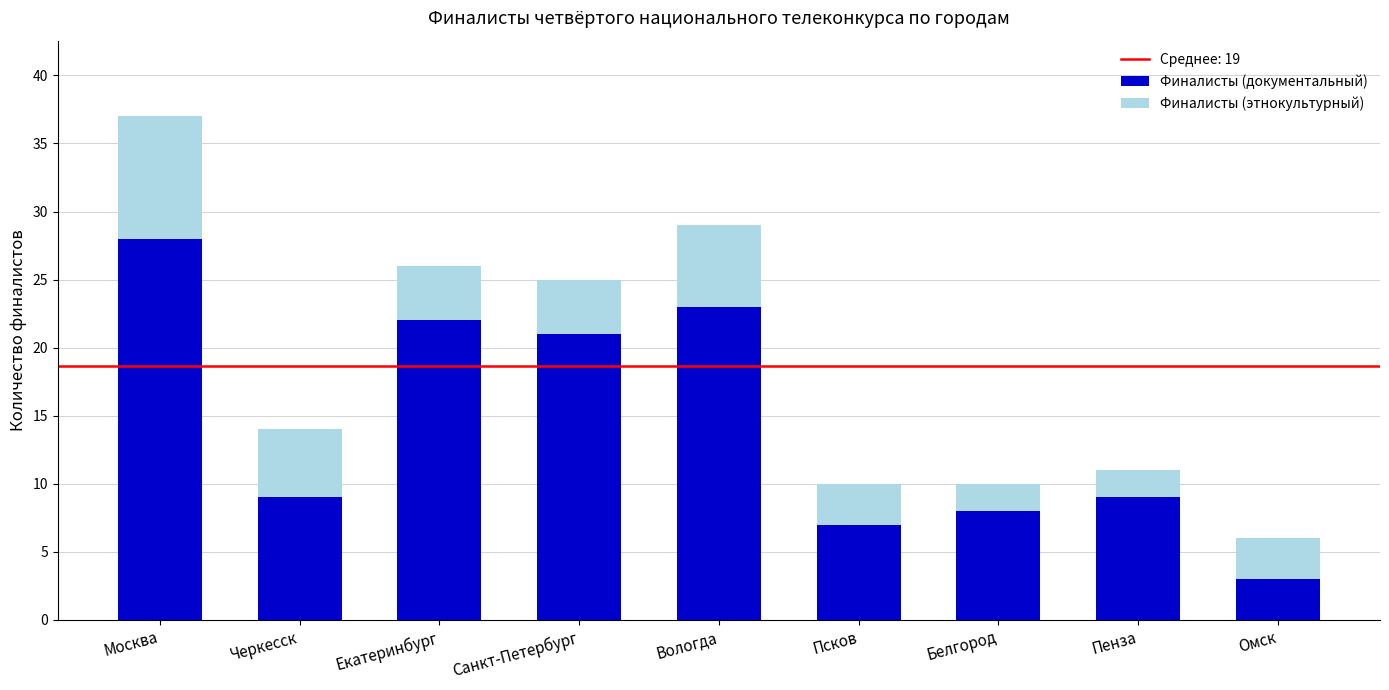

What is the total value across all series at Псков?

10